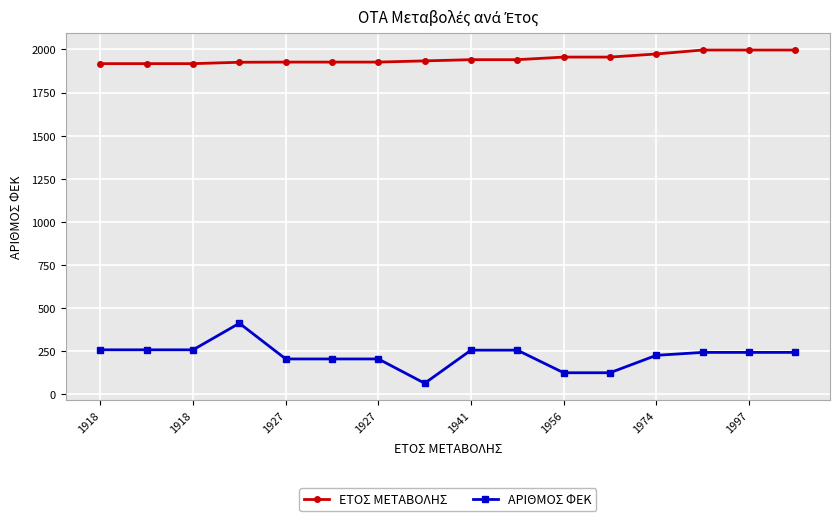

True or false: ΑΡΙΘΜΟΣ ΦΕΚ and ΕΤΟΣ ΜΕΤΑΒΟΛΗΣ intersect in this chart.

False